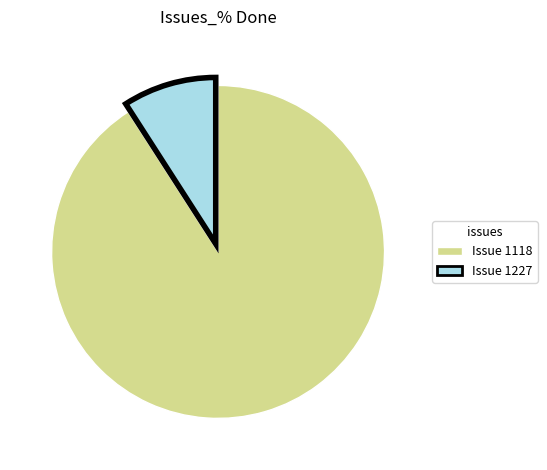

Does any single category account for the majority?

Yes